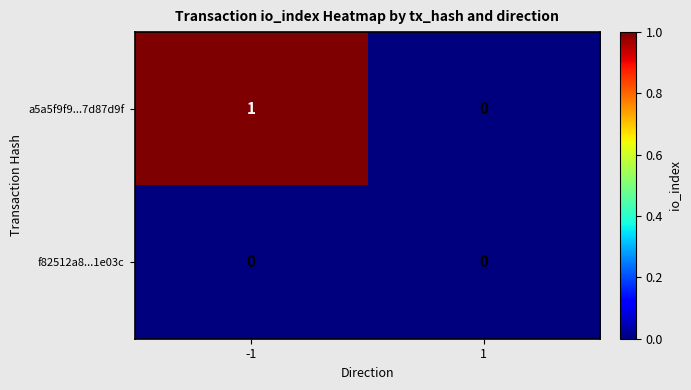

What is the total value across all series at -1?

1